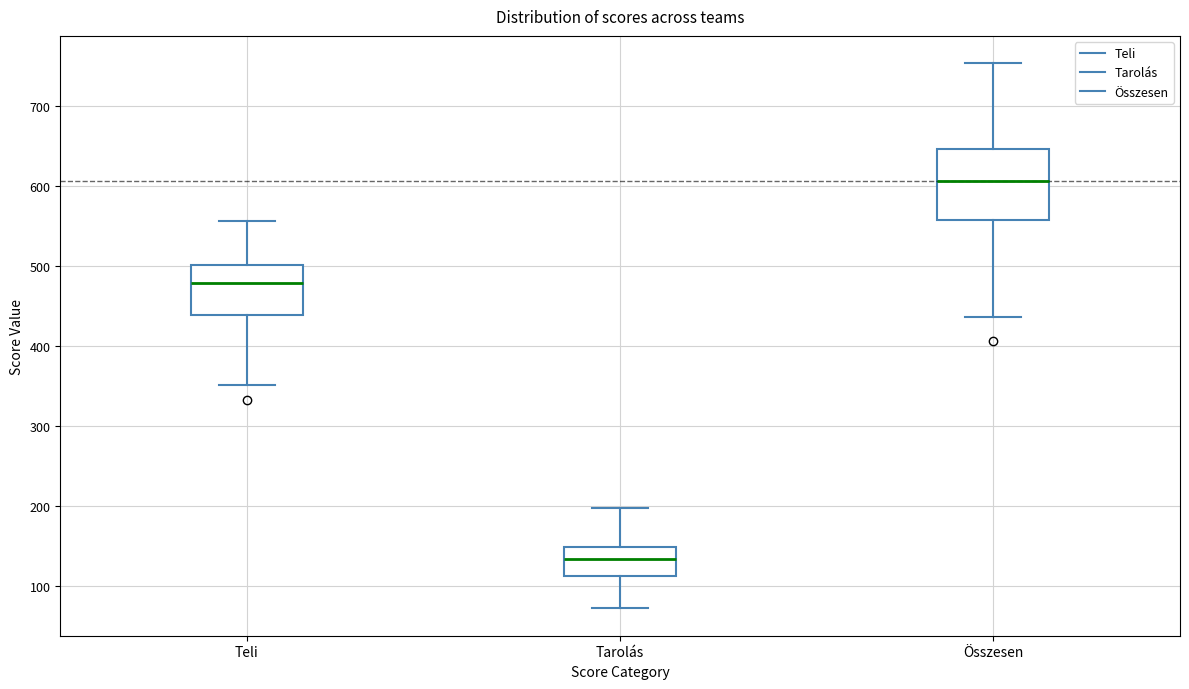

Comparing the boxes themselves (not the whiskers), which one is the tallest?

Összesen